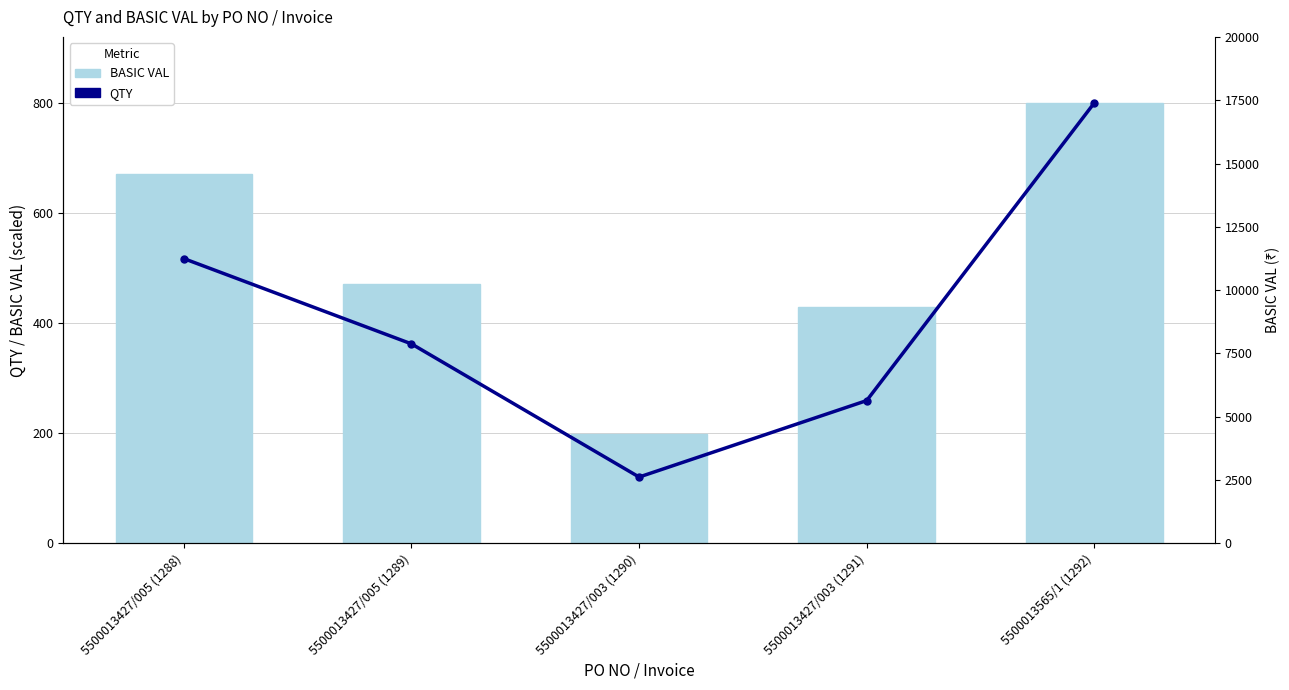

List the series in order of their peak value, highest first.

QTY, BASIC VAL